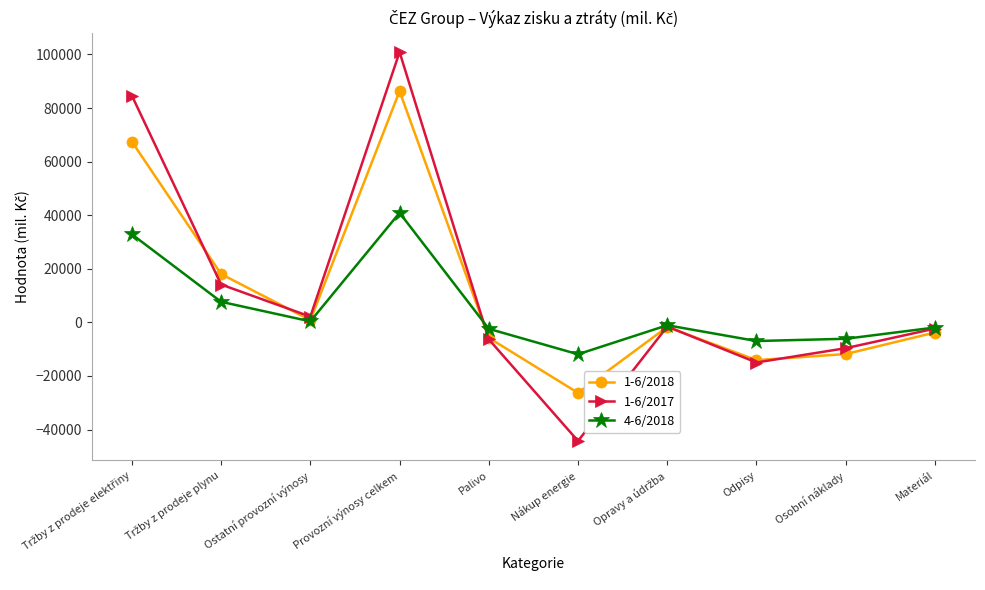

True or false: 1-6/2017 has more than 2 interior local peaks.

False